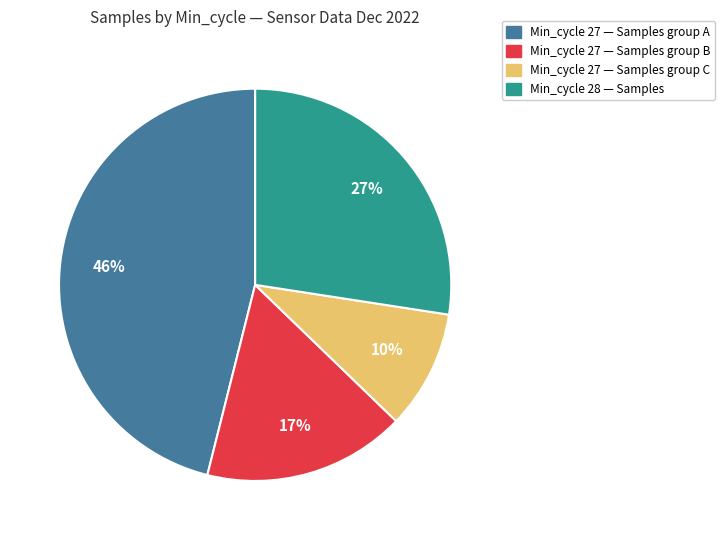

To the nearest percent, what is the difference between the largest and smallest slice percentages?

36%